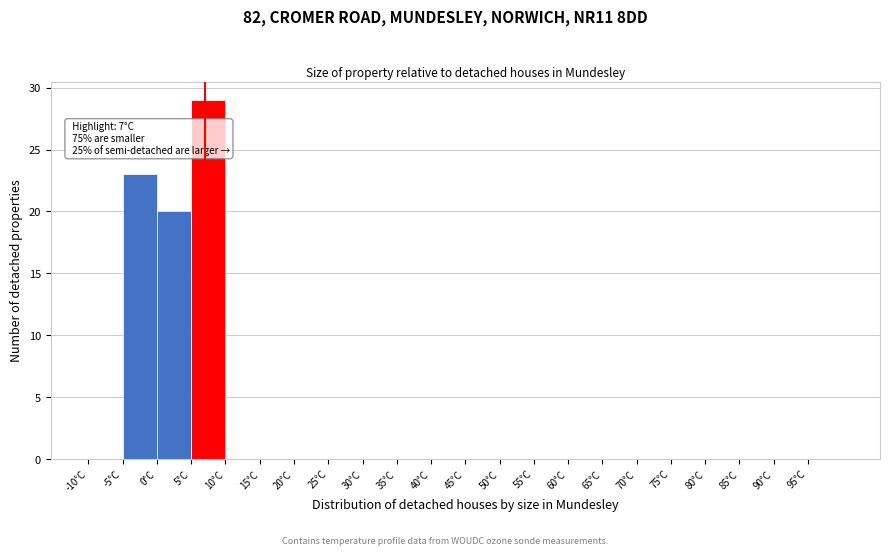

Which range on the x-axis has the tallest bar?

5 to 10